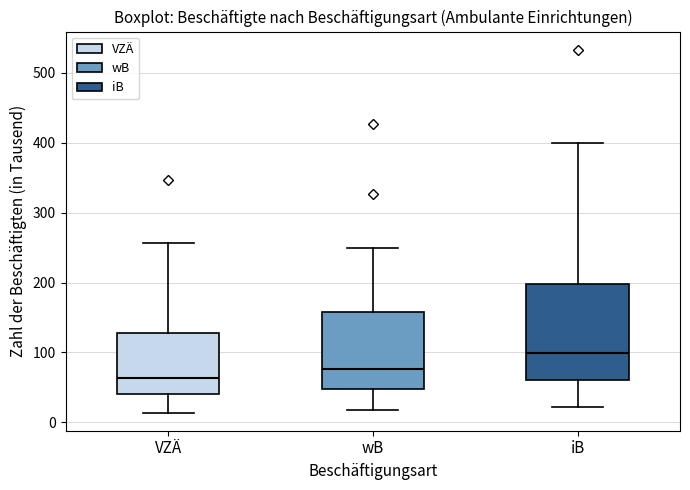

Where does the upper whisker of the box for iB end on the y-axis? The values are not printed on the chart, so give them approximately, as read against the axis.

400